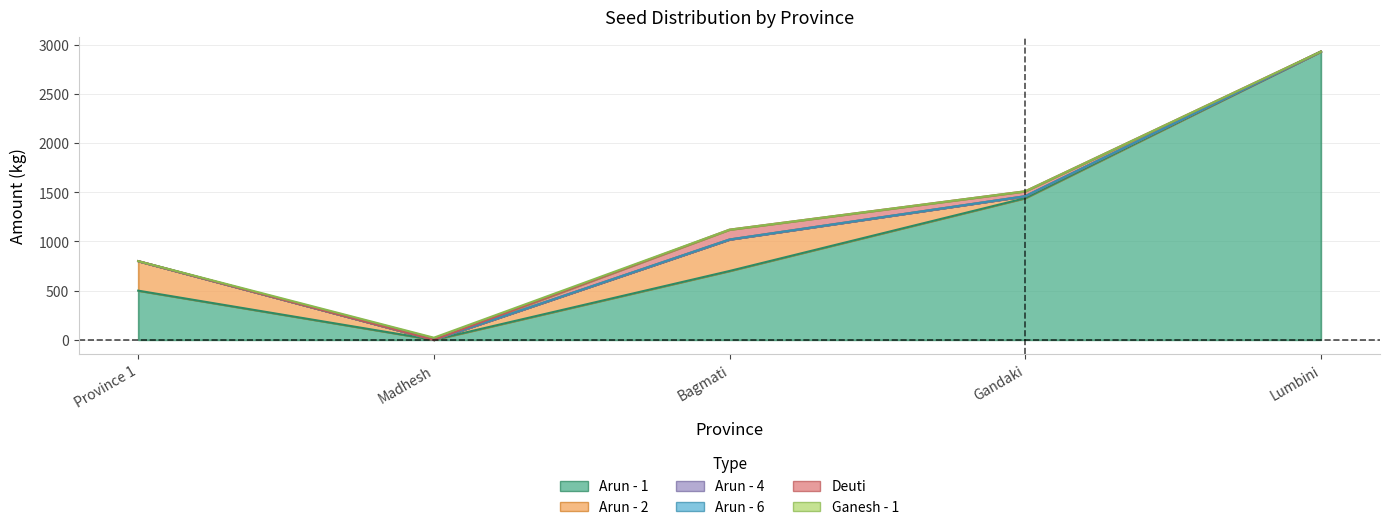

Which category has the highest value in the Arun - 6 series?

Province 1